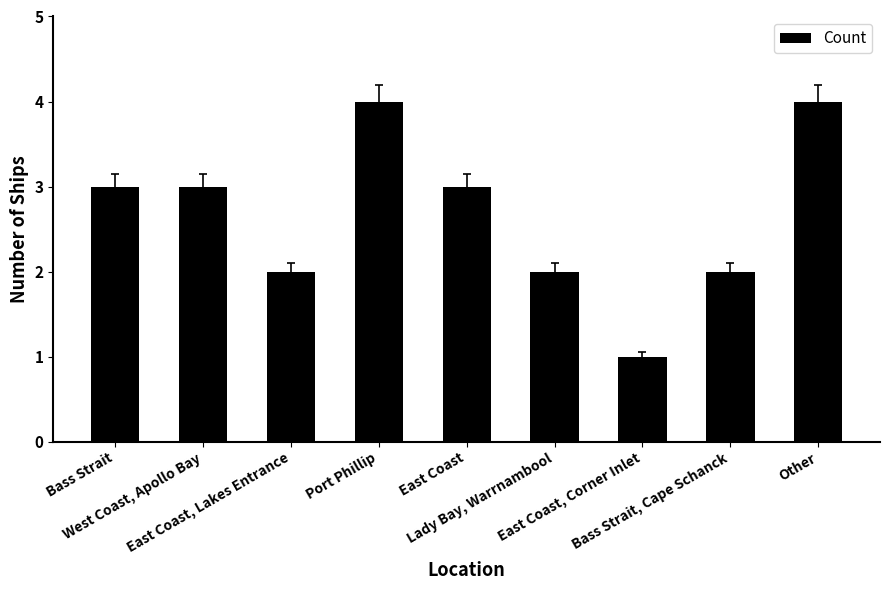

How many distinct data groups are displayed?

1